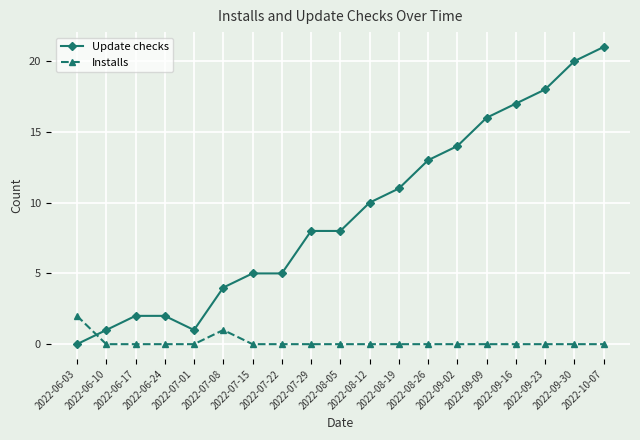

What is the sum of the Update checks values at 2022-09-02 and 2022-07-29?

22